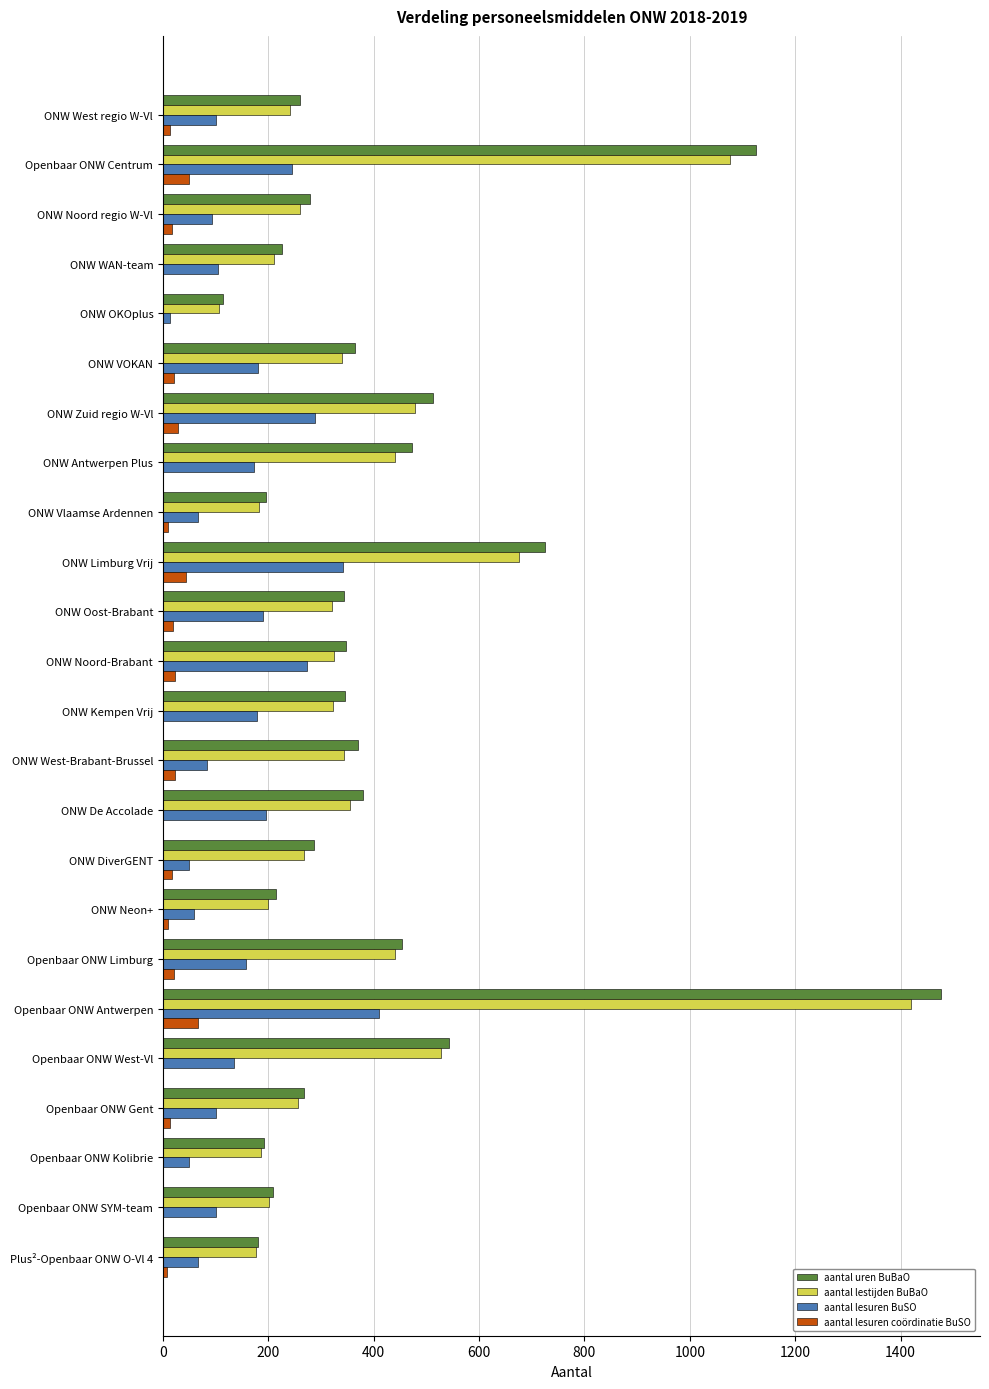

How many data points does each series have?

24